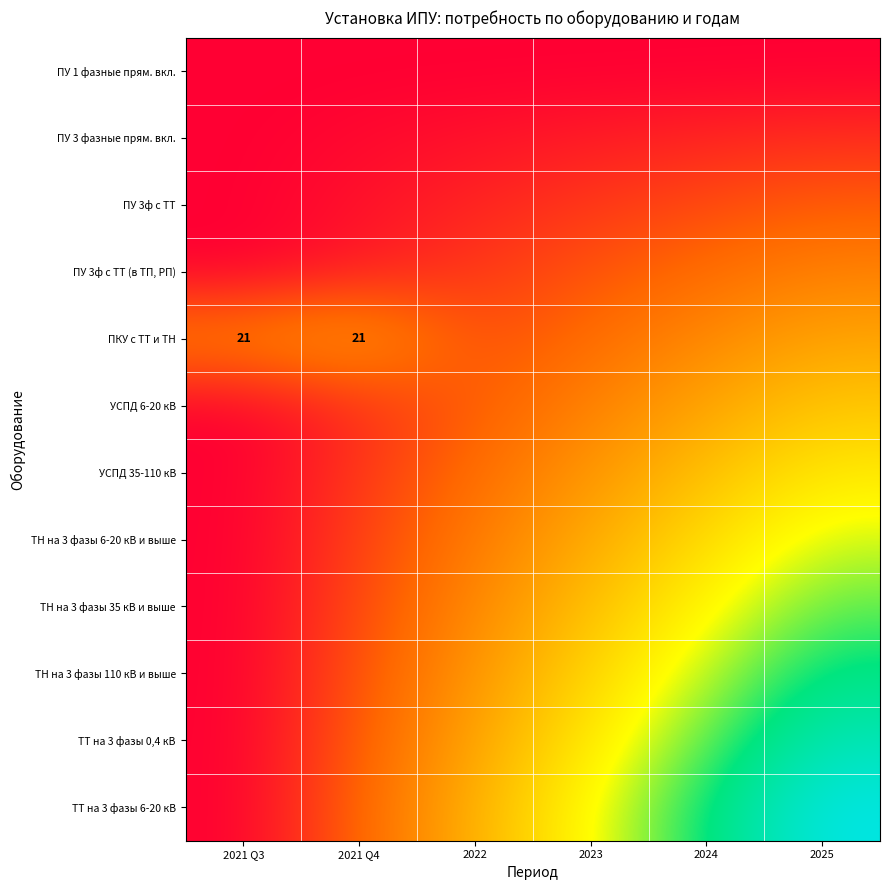

At which category is the sum across all series the highest?

2025